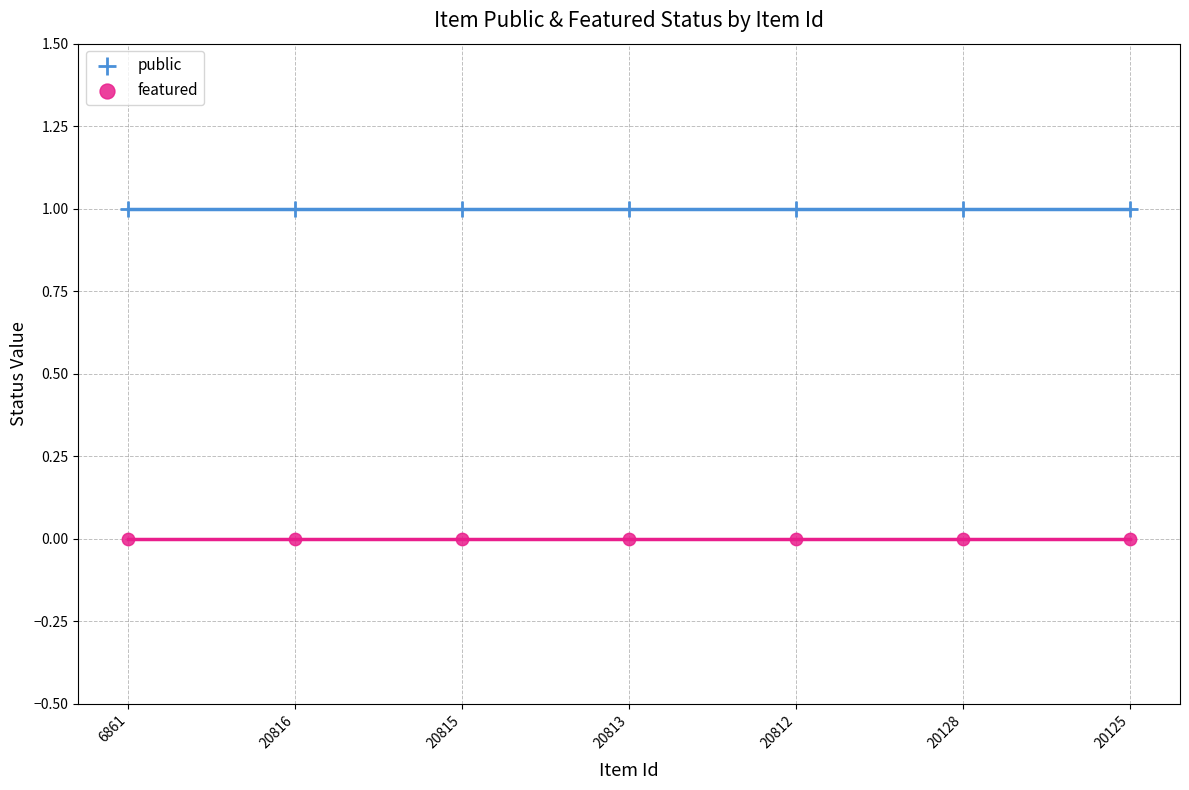

Which series contains the highest Y value?

public